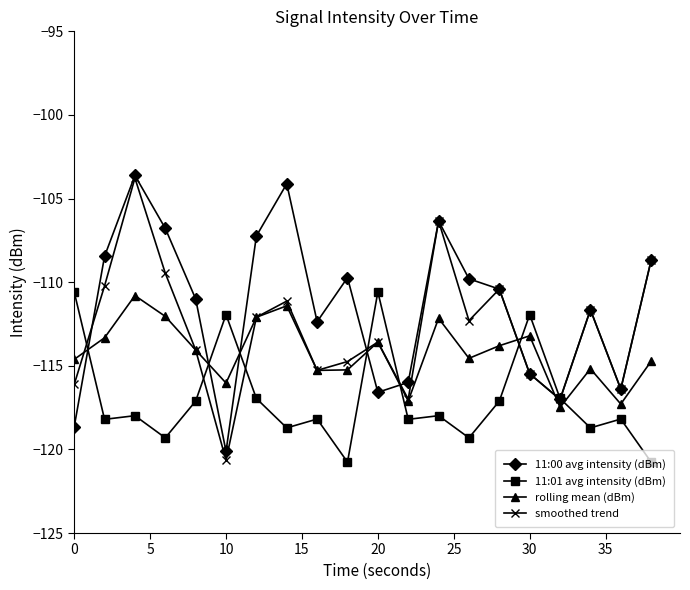

Which series has the largest total across all categories?

11:00 avg intensity (dBm)